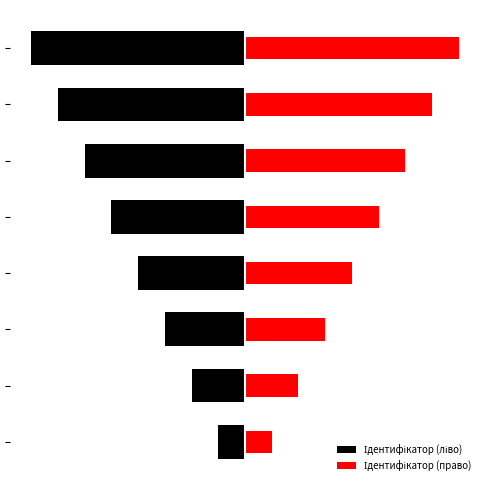

Which series has the widest spread of values?

Ідентифікатор (ліво)